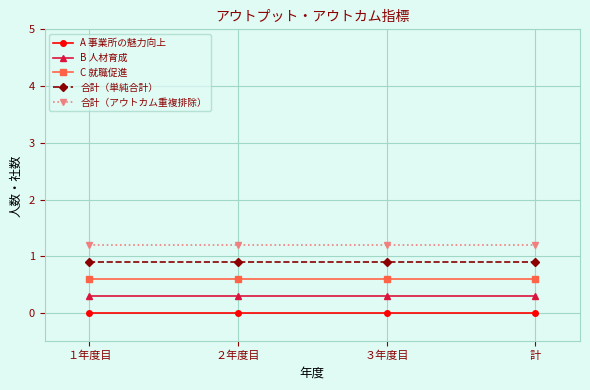

True or false: B 人材育成 and A 事業所の魅力向上 cross at least once.

False